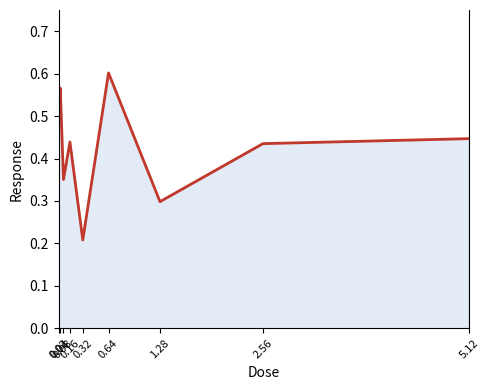

What is the change in value from 0.08 to 5.12?

+0.1